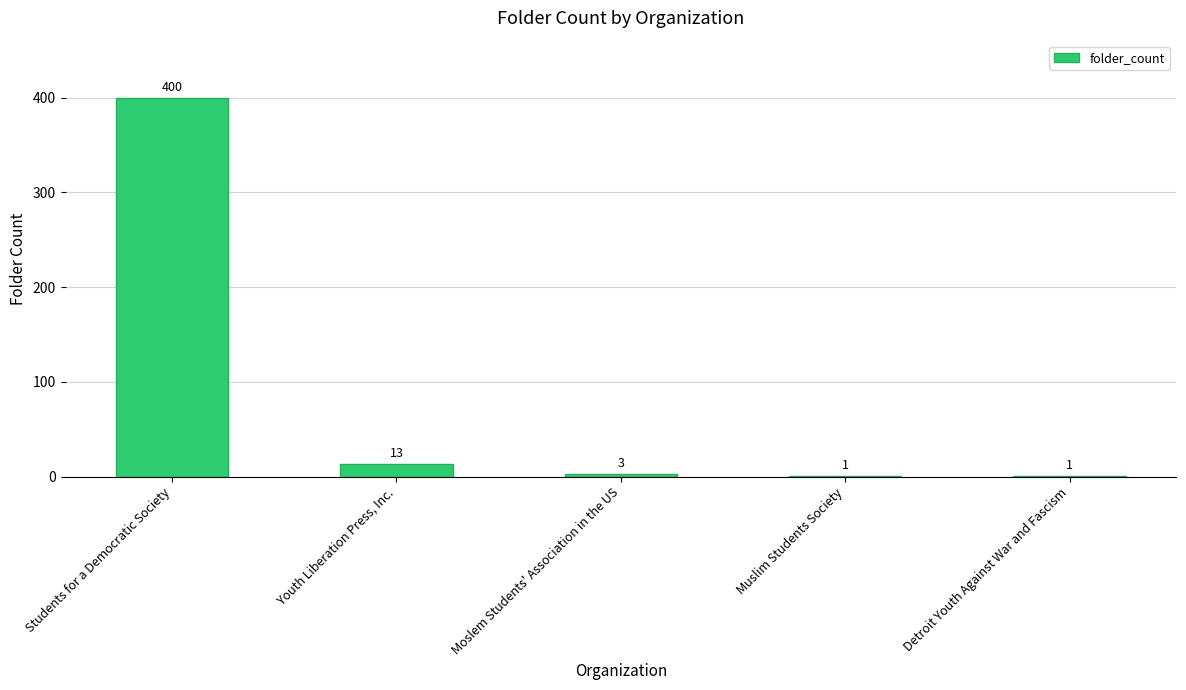

Is it true that the value at Moslem Students' Association in the US is 3?

True